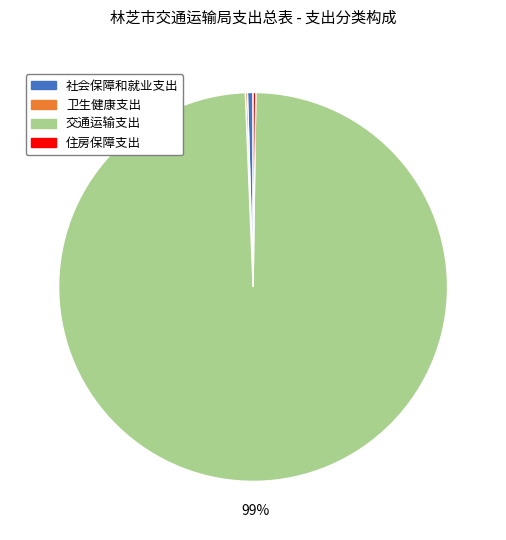

Is there any slice that represents more than half of the pie?

Yes